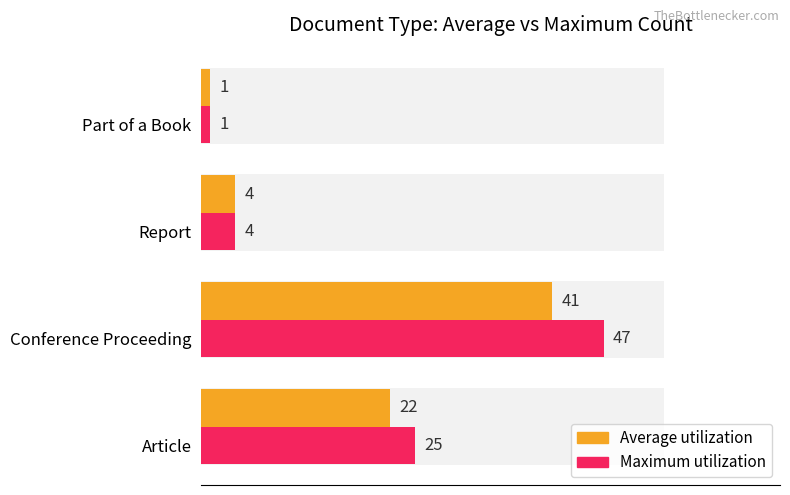

Rank the series by their maximum value, from highest to lowest.

Maximum utilization, Average utilization